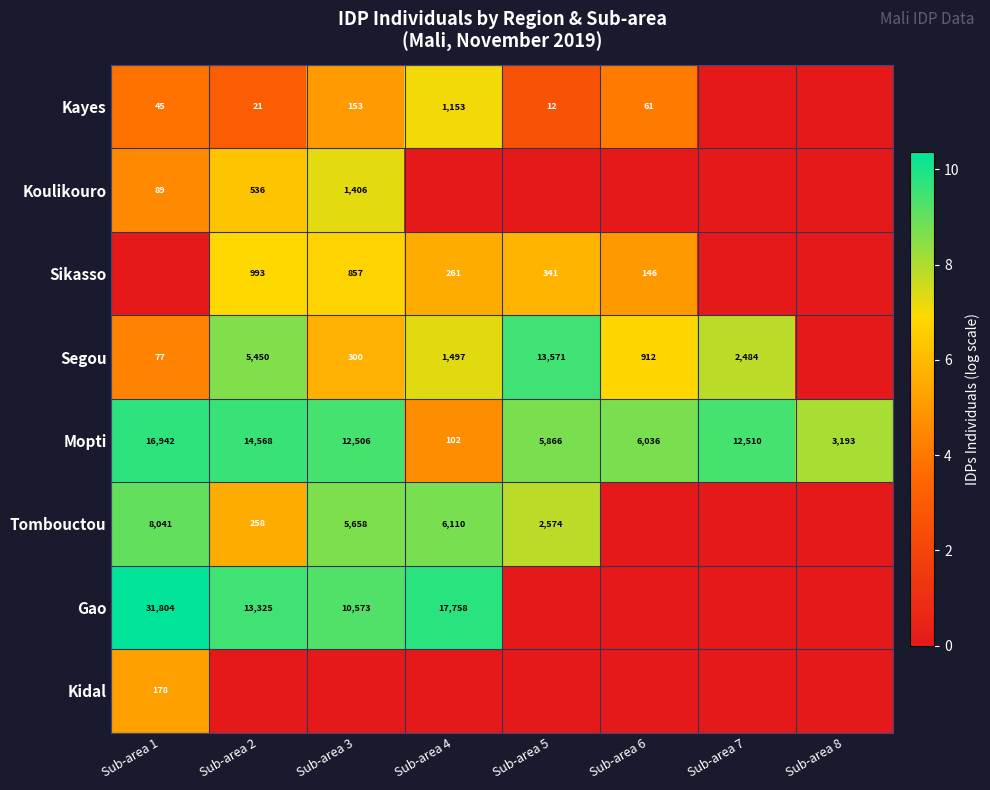

The Kayes series shows 240 at Sub-area 3. True or false?

False